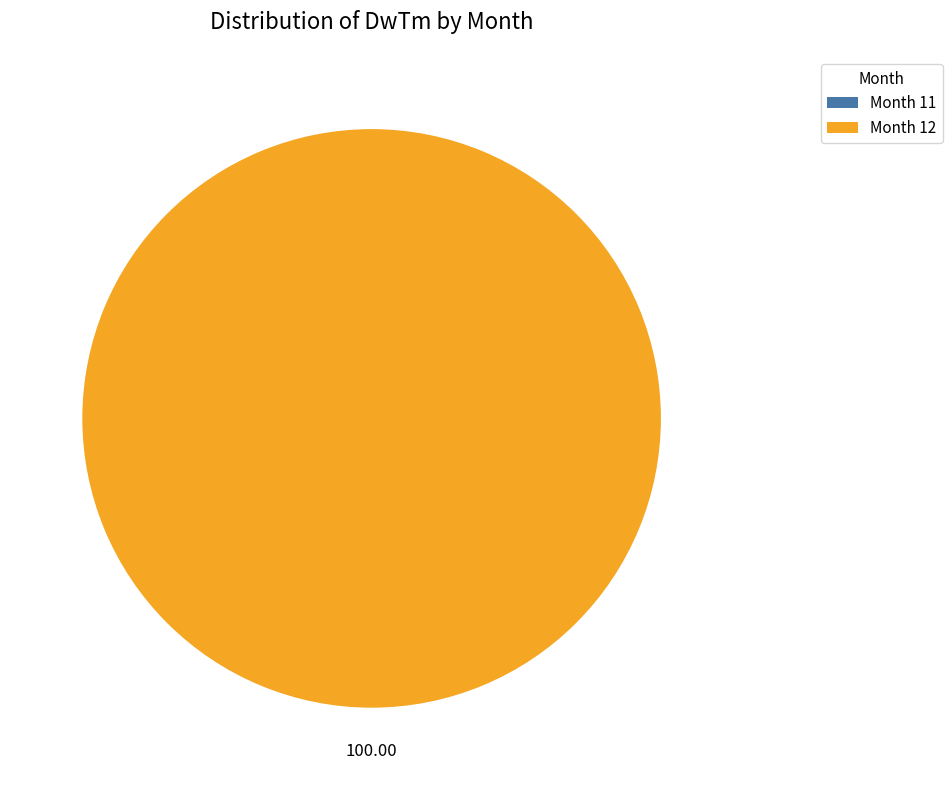

What percentage do 11 and 12 together represent?

100.0%